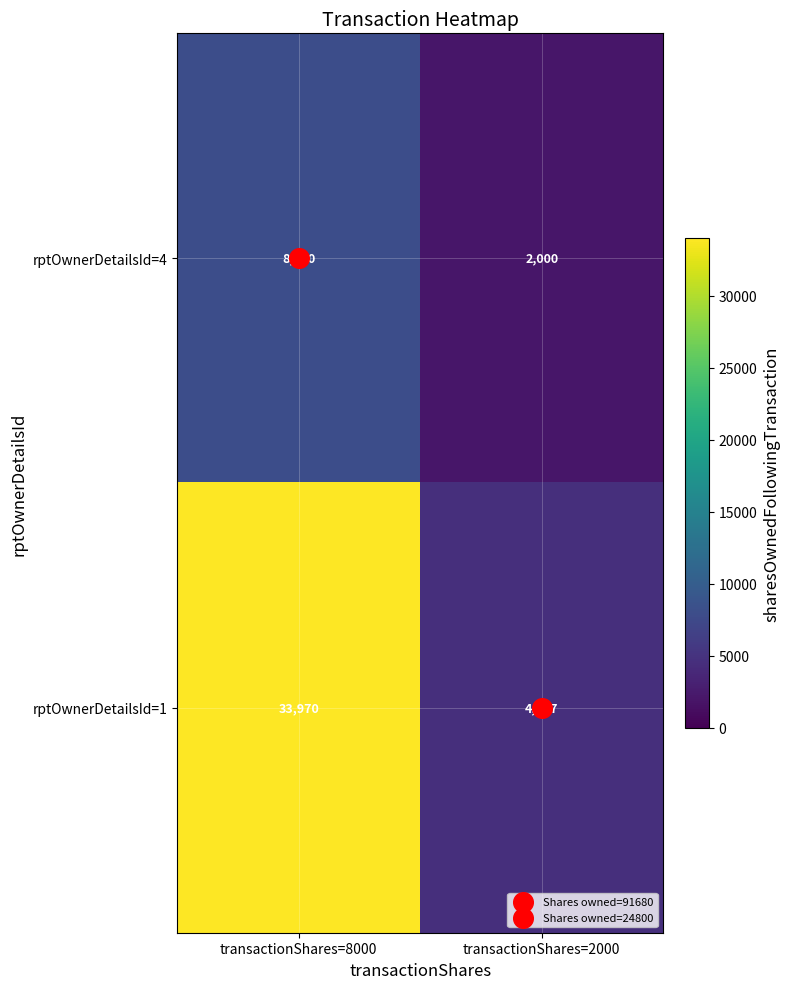

What is the approximate value of rptOwnerDetailsId=1 at transactionShares=2000, to the nearest 10?

4520